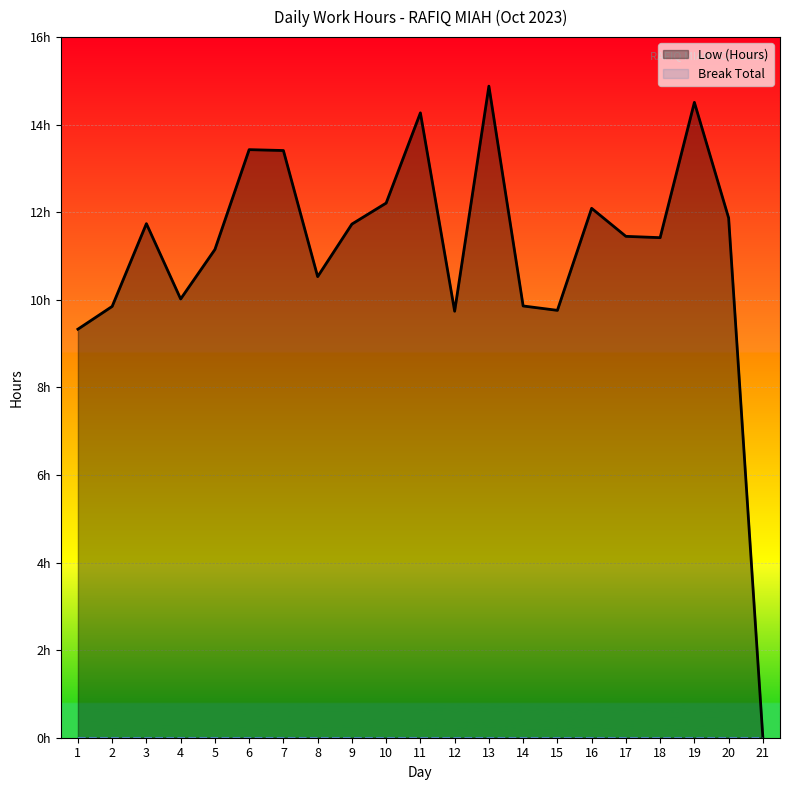

Rank the categories by value from lowest to highest.

21, 1, 12, 15, 2, 14, 4, 8, 5, 18, 17, 9, 3, 20, 16, 10, 7, 6, 11, 19, 13